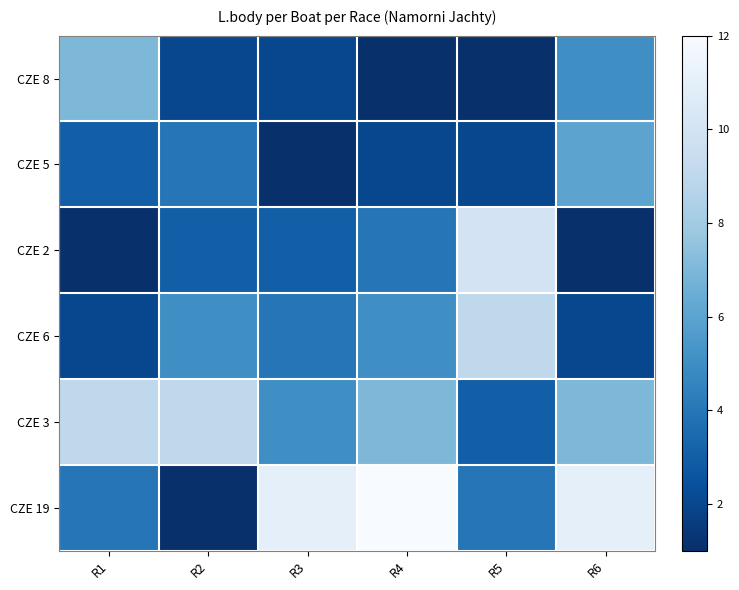

Reading left to right, list all the values displayed in this chart.

CZE 8: R1=7	R2=2	R3=2	R4=1	R5=1	R6=5
CZE 5: R1=3	R2=4	R3=1	R4=2	R5=2	R6=6
CZE 2: R1=1	R2=3	R3=3	R4=4	R5=10	R6=1
CZE 6: R1=2	R2=5	R3=4	R4=5	R5=9	R6=2
CZE 3: R1=9	R2=9	R3=5	R4=7	R5=3	R6=7
CZE 19: R1=4	R2=1	R3=11	R4=12	R5=4	R6=11